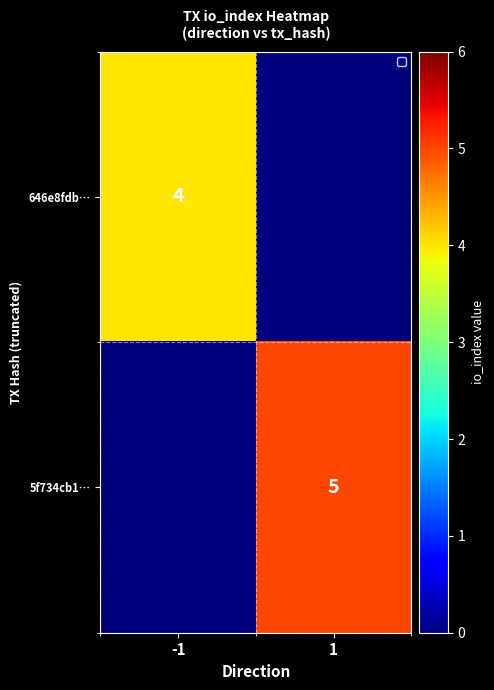

True or false: 646e8fdb… has a value of 1 at -1.

False